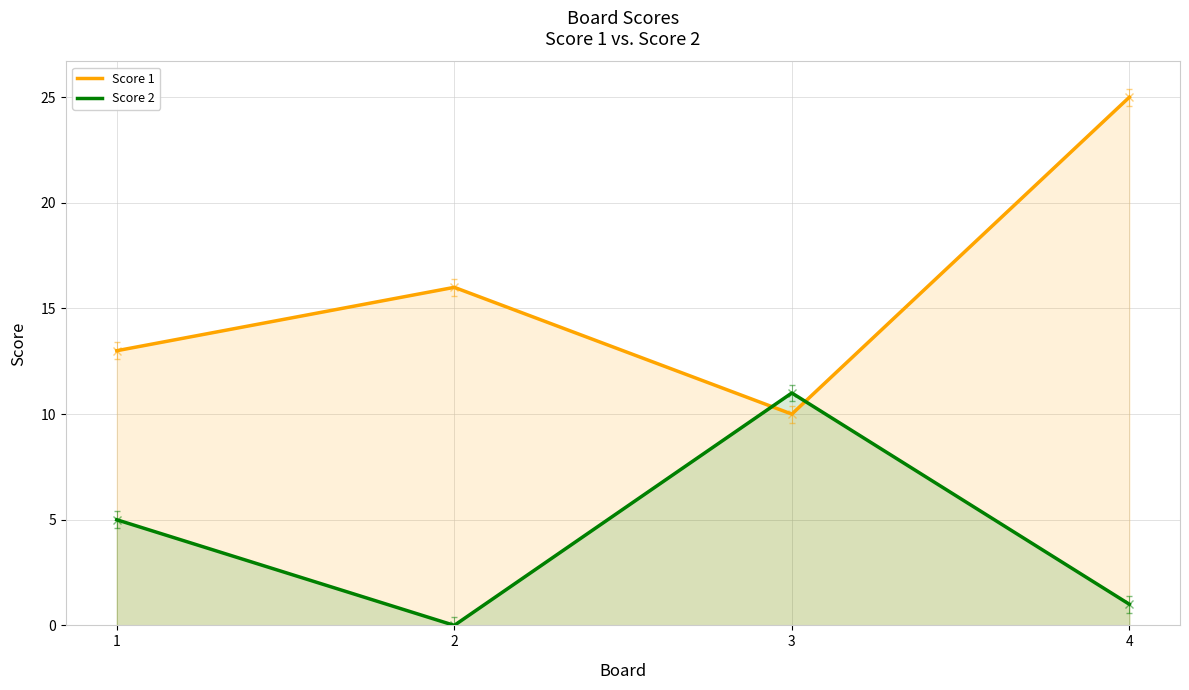

How many values in the Score 2 series exceed 5?

1